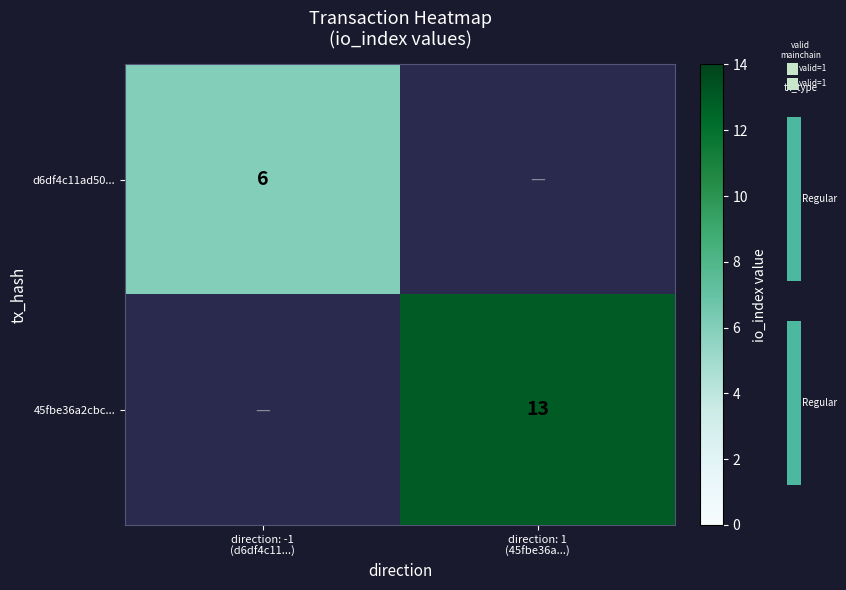

What is the average value of the 45fbe36a2cbc... series?

6